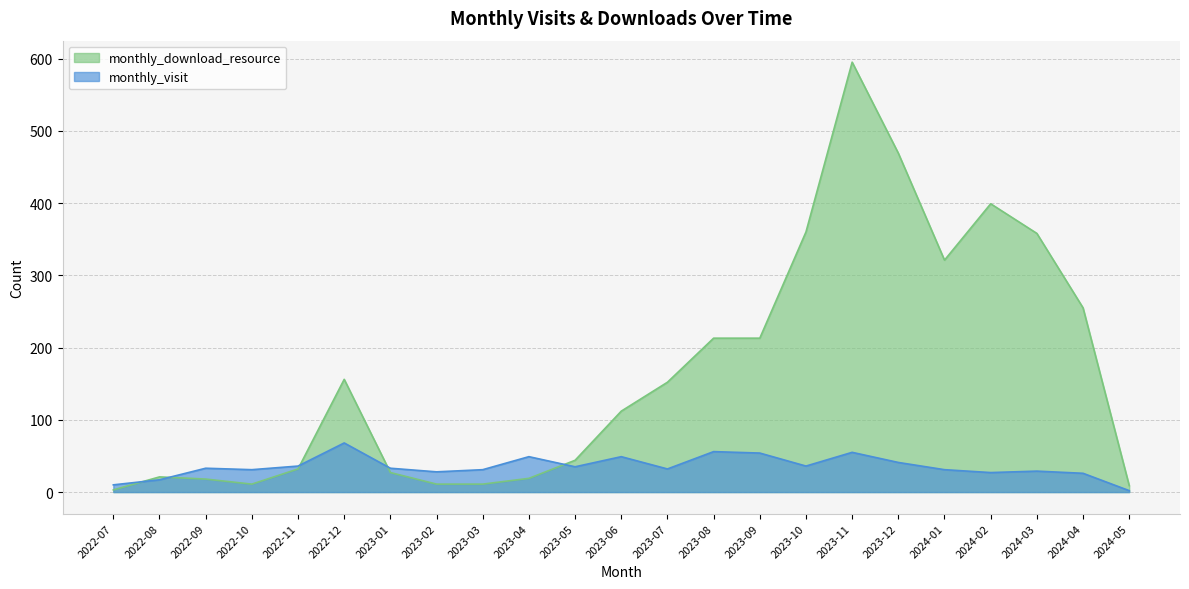

How many lines are shown in the chart?

2